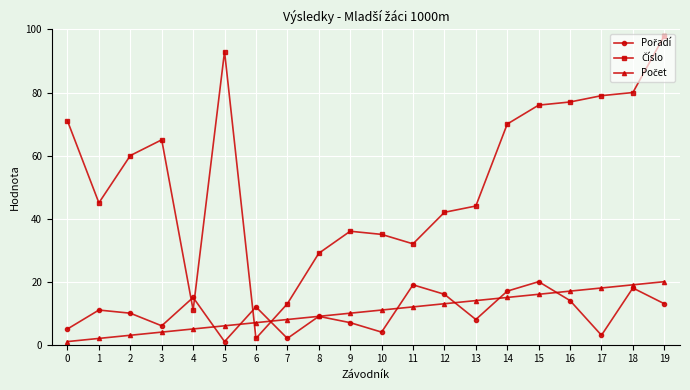

Is this an area chart (filled region under the line)?

No